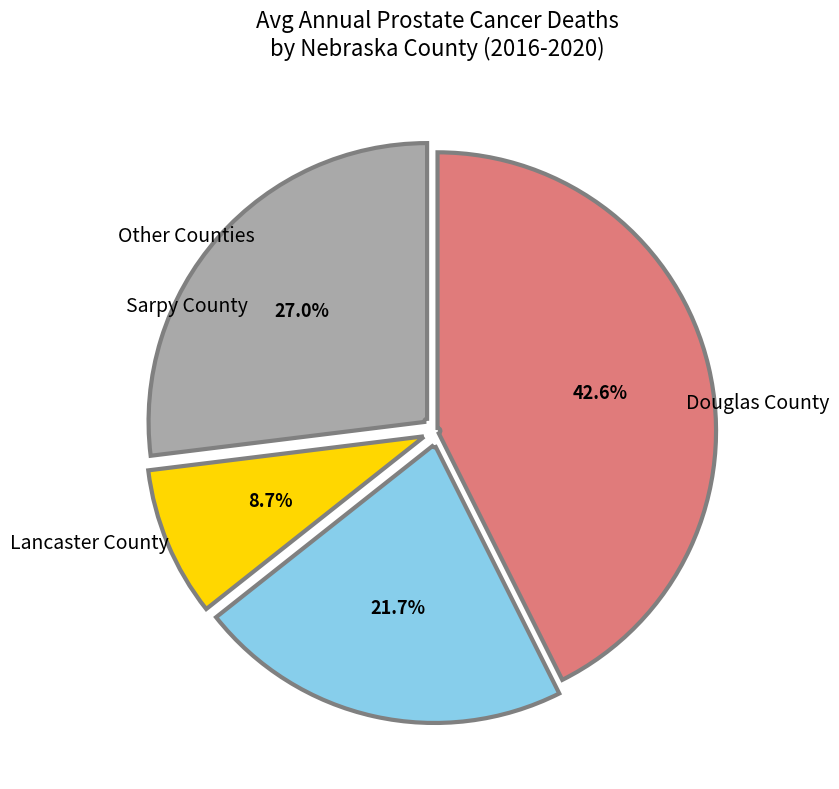

Is there a majority slice in this chart?

No